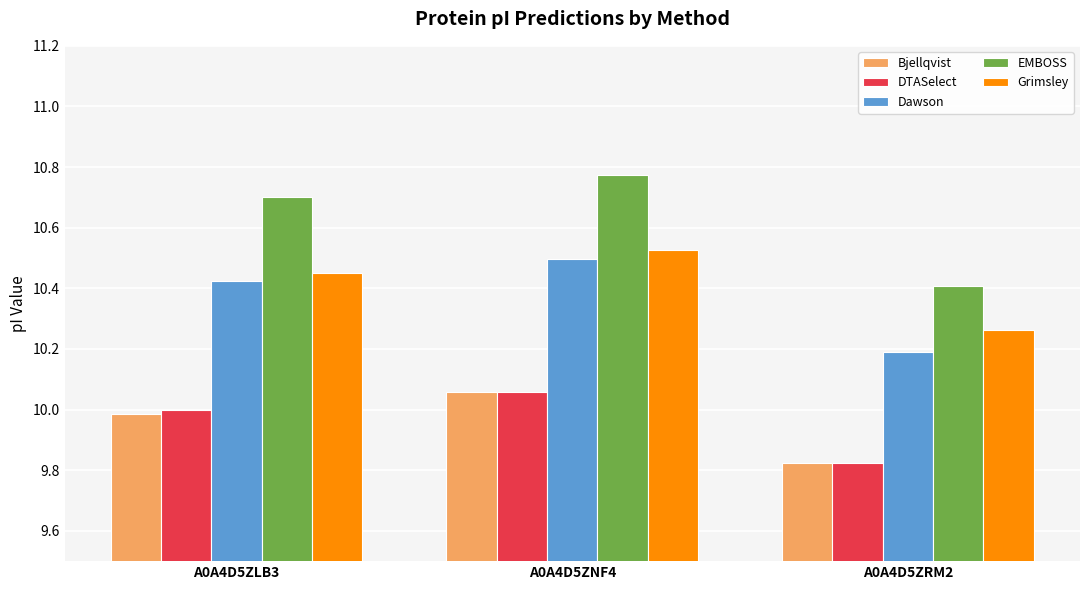

Which series changed the most between A0A4D5ZNF4 and A0A4D5ZRM2?

EMBOSS